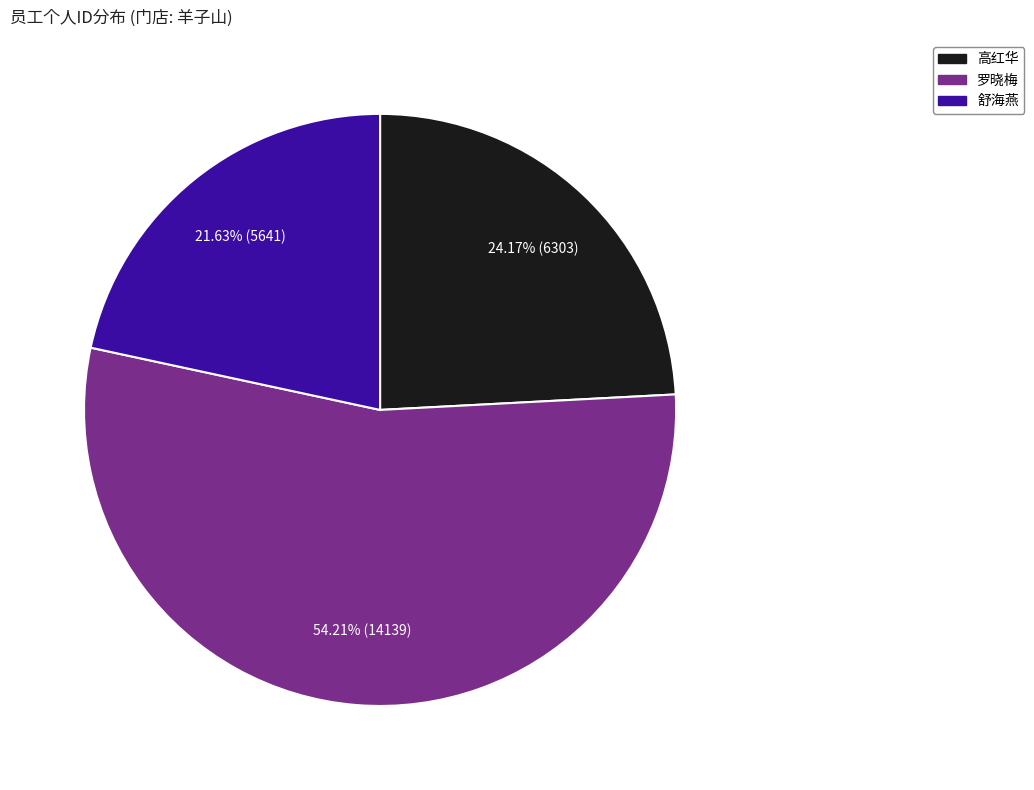

What is the smallest slice in the pie chart?

舒海燕